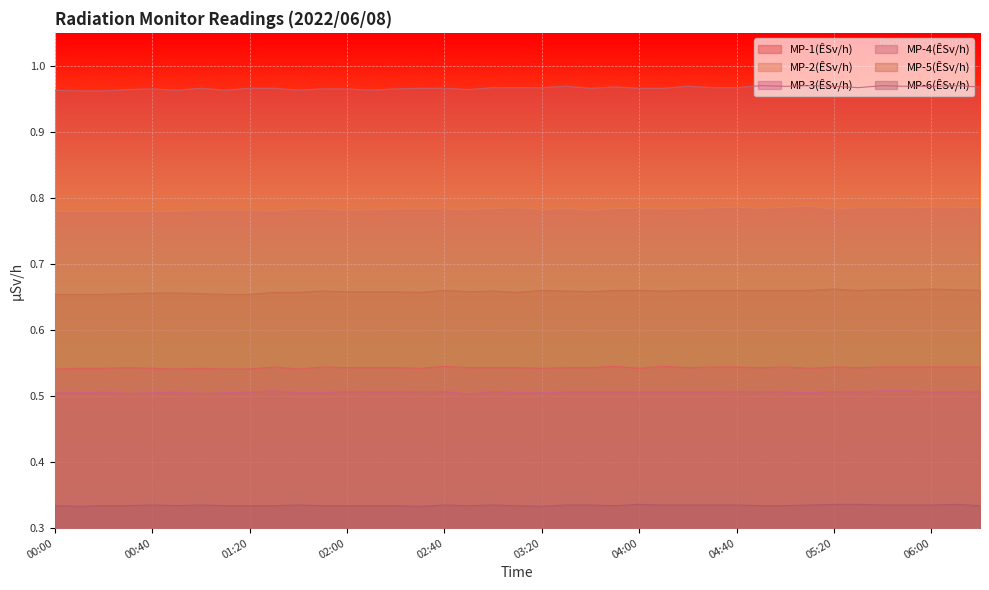

How many data points does each series have?

39